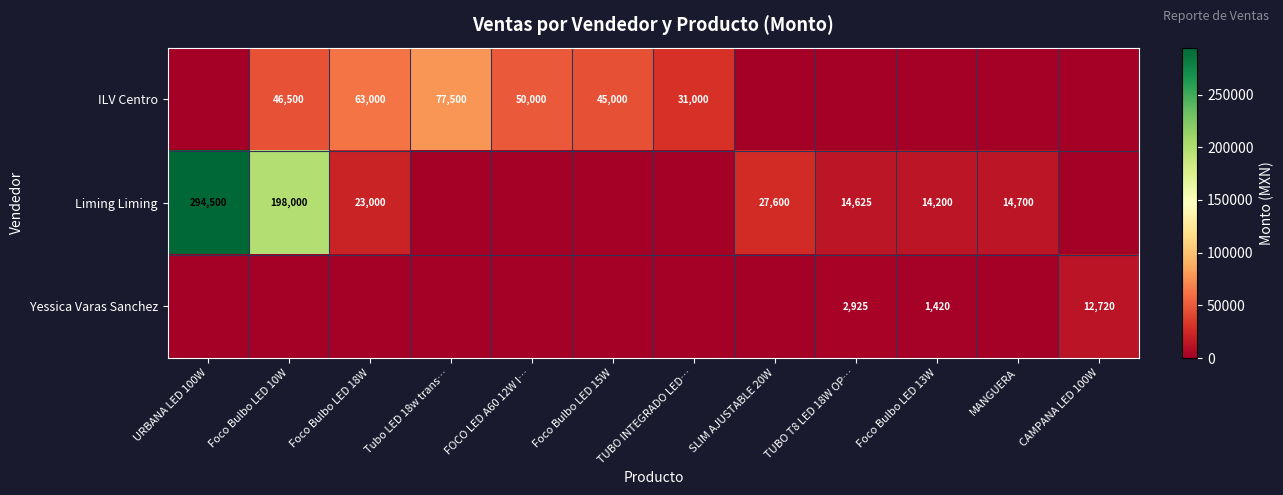

At which category is the sum across all series the highest?

URBANA LED 100W